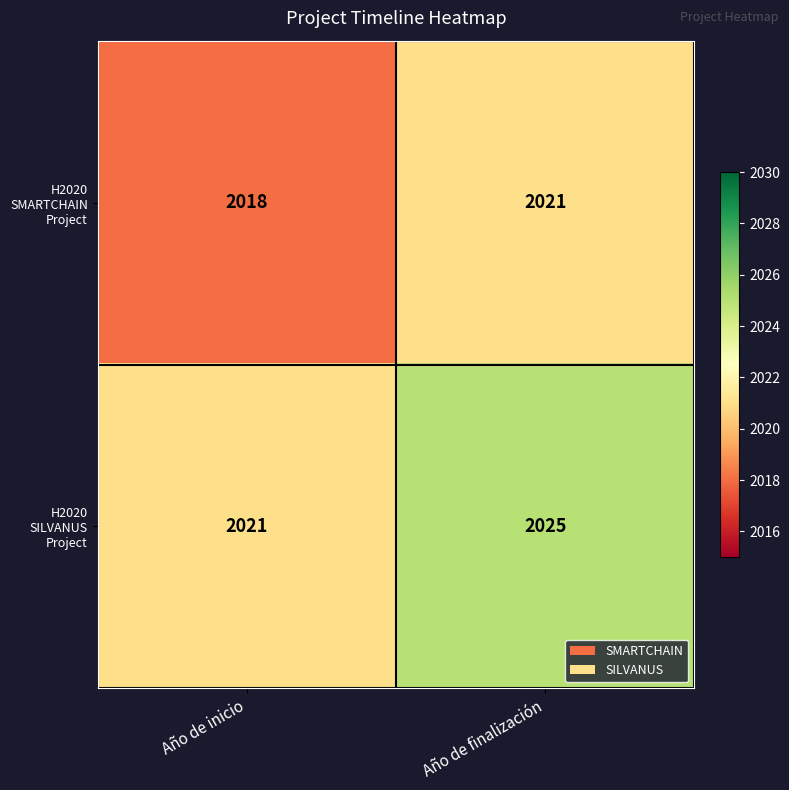

Which series has the largest total across all categories?

H2020 SILVANUS Project